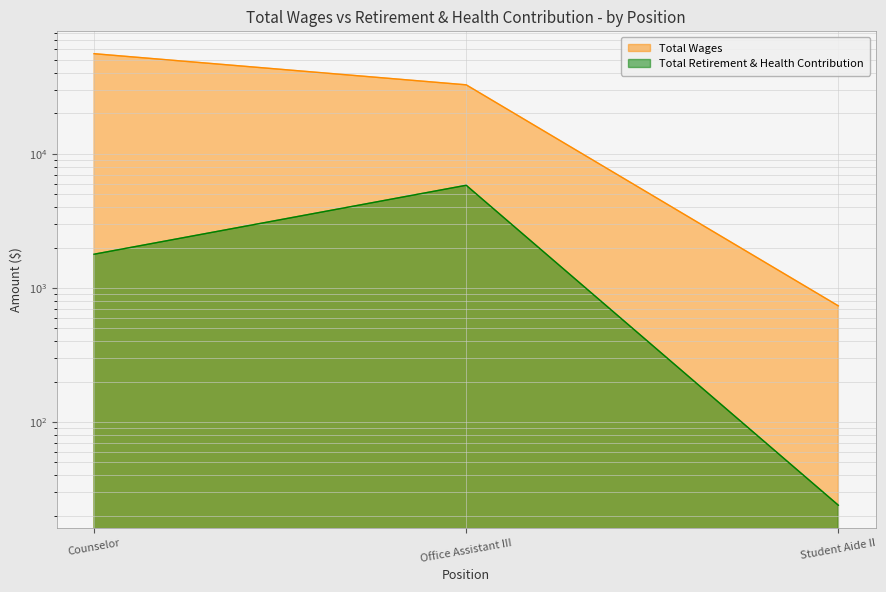

Reading left to right, what are all the values shown in this chart?

Total Wages: 55759	32672	735
Total Retirement & Health Contribution: 1784	5827	24